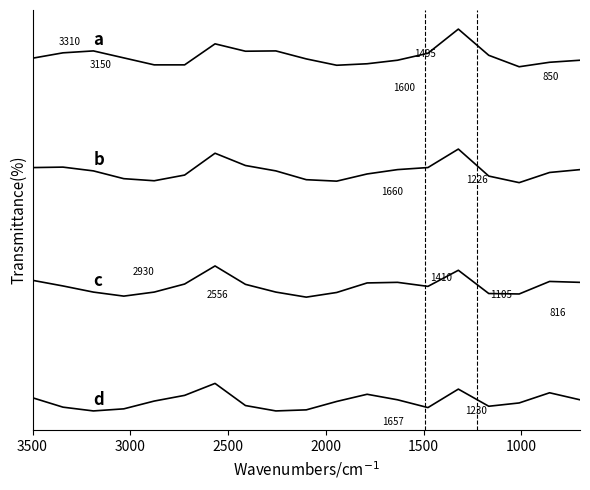

What is the value of the d point at the 14th from the left?

0.4